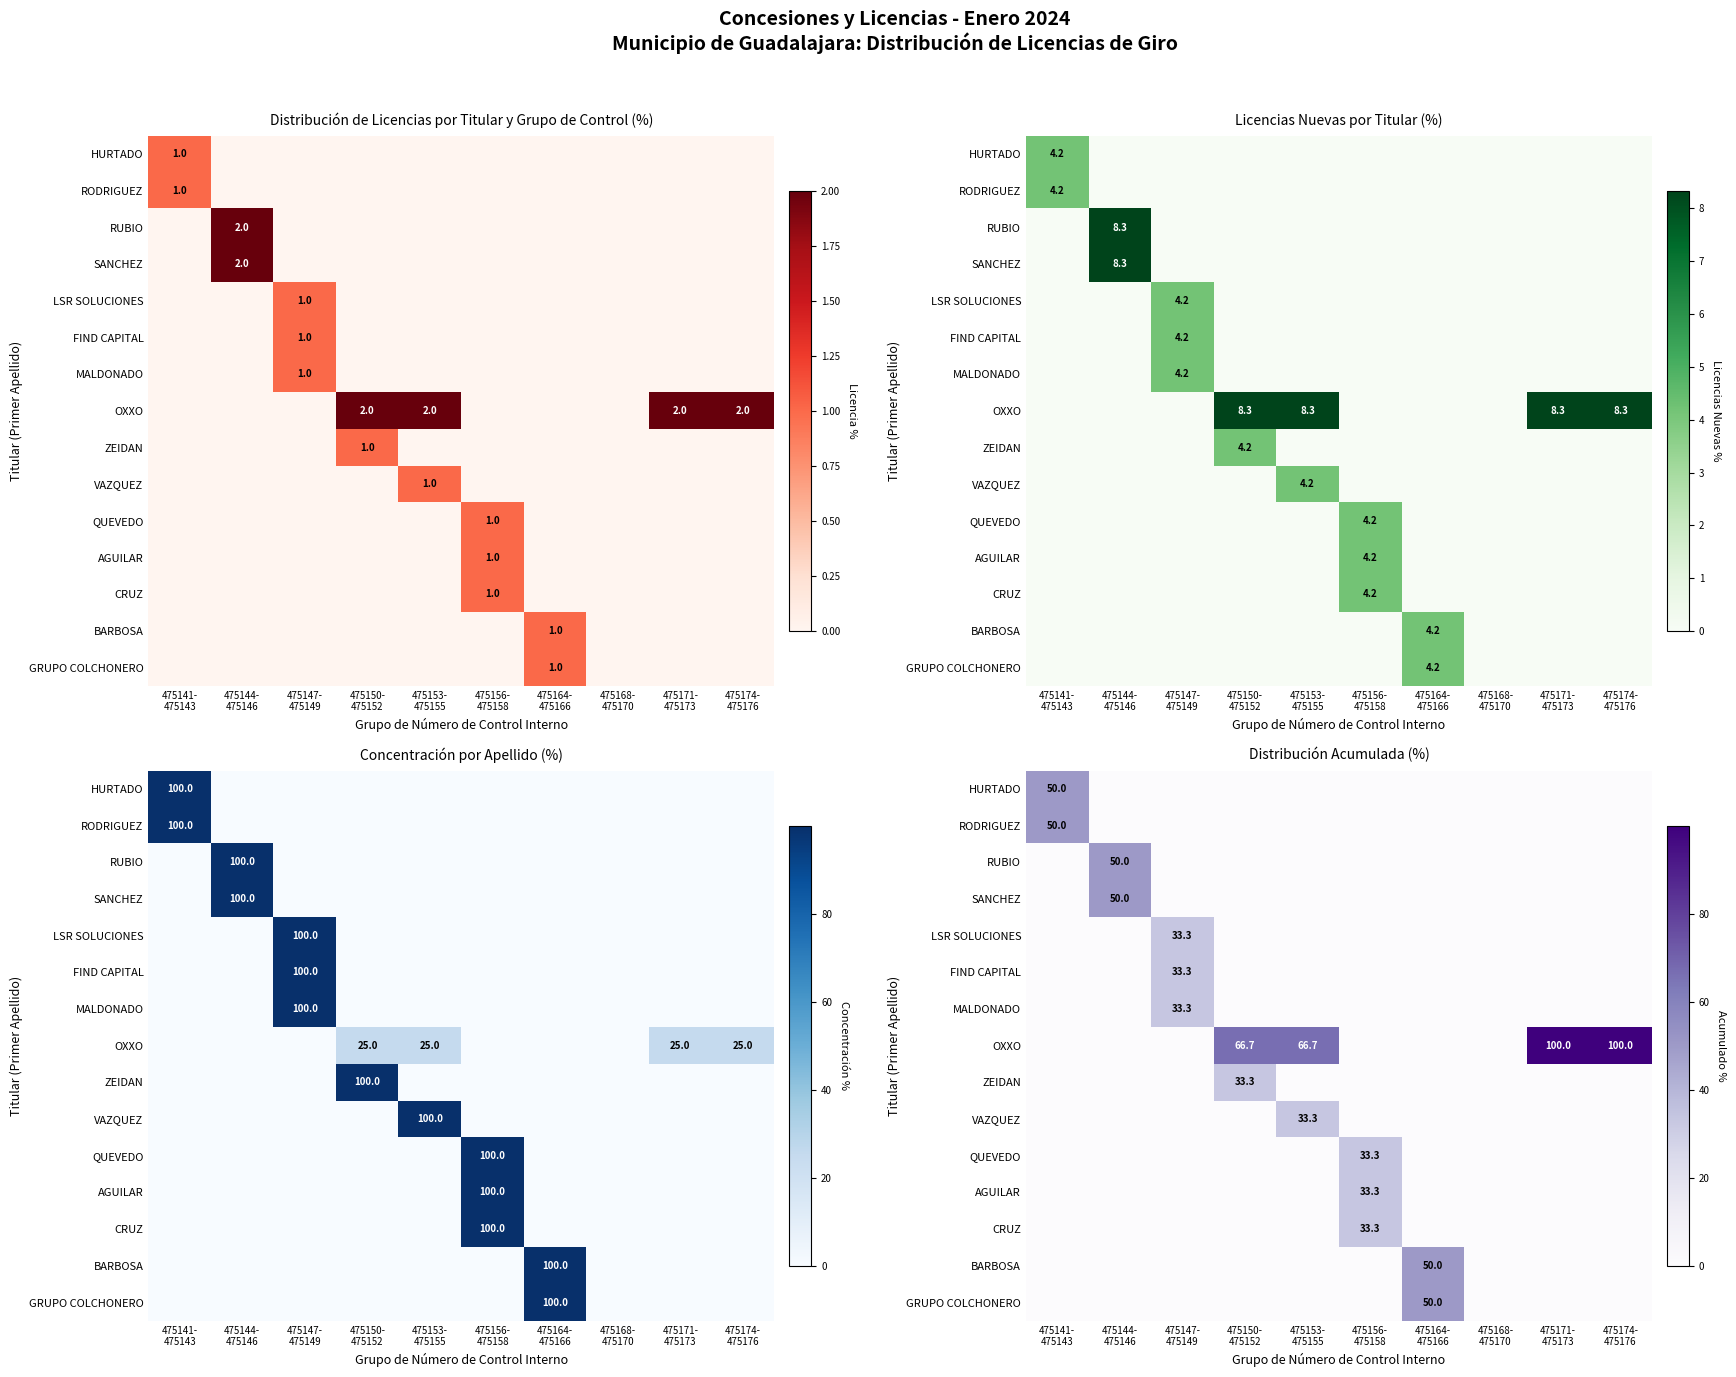

Between 475141- 475143 and 475171- 475173, which series saw the biggest shift?

OXXO